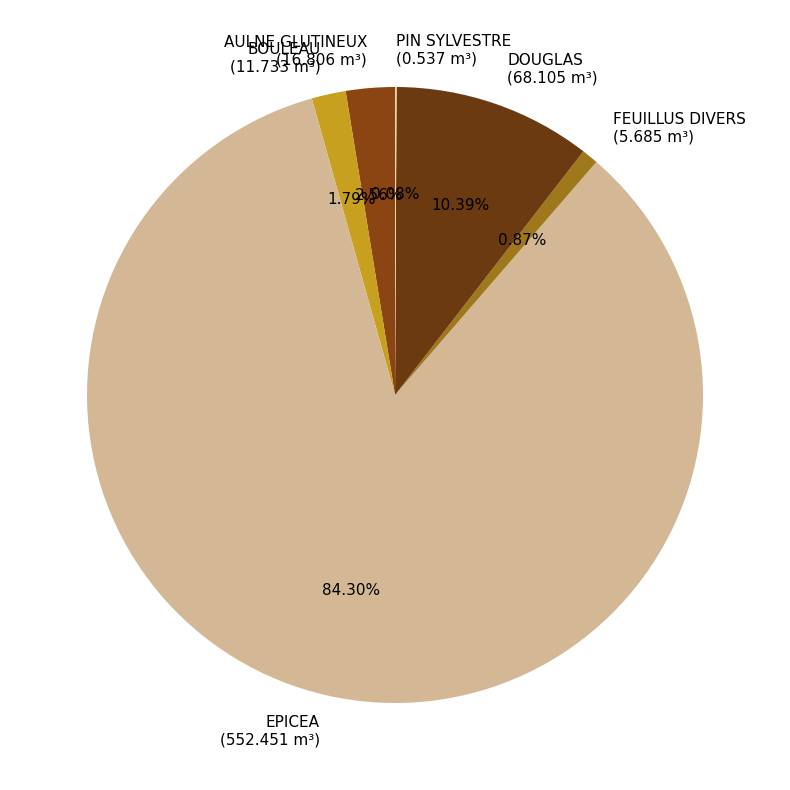

What percentage is the FEUILLUS DIVERS slice, to the nearest percent?

1%